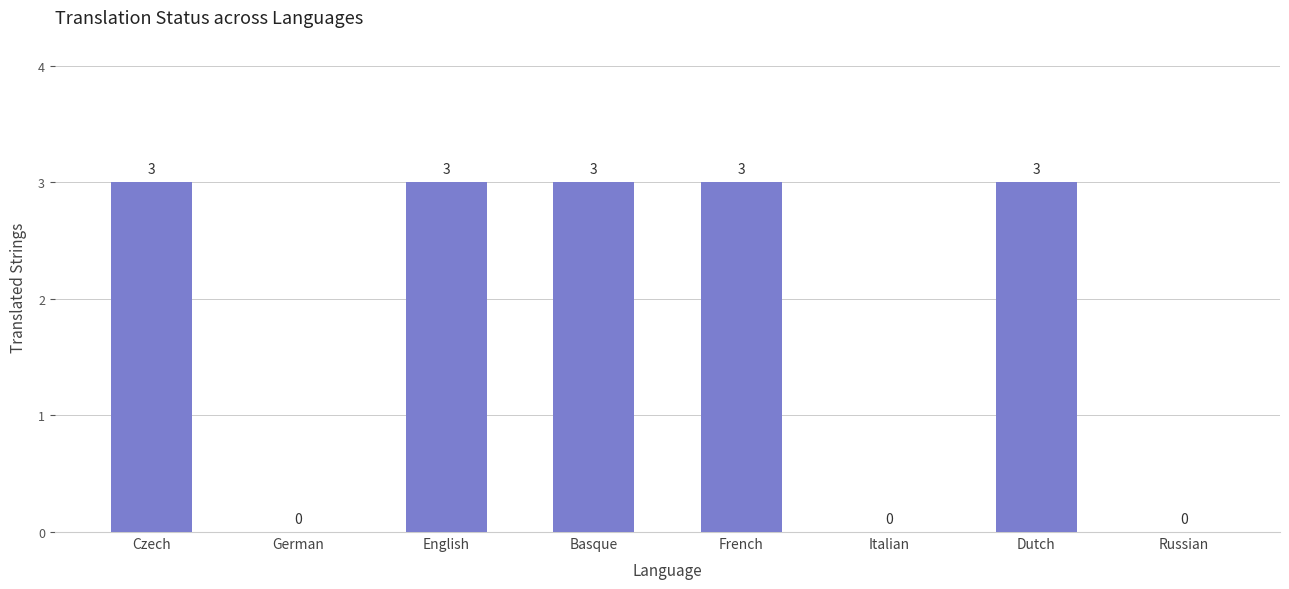

Is it true that the value at English is 3?

True